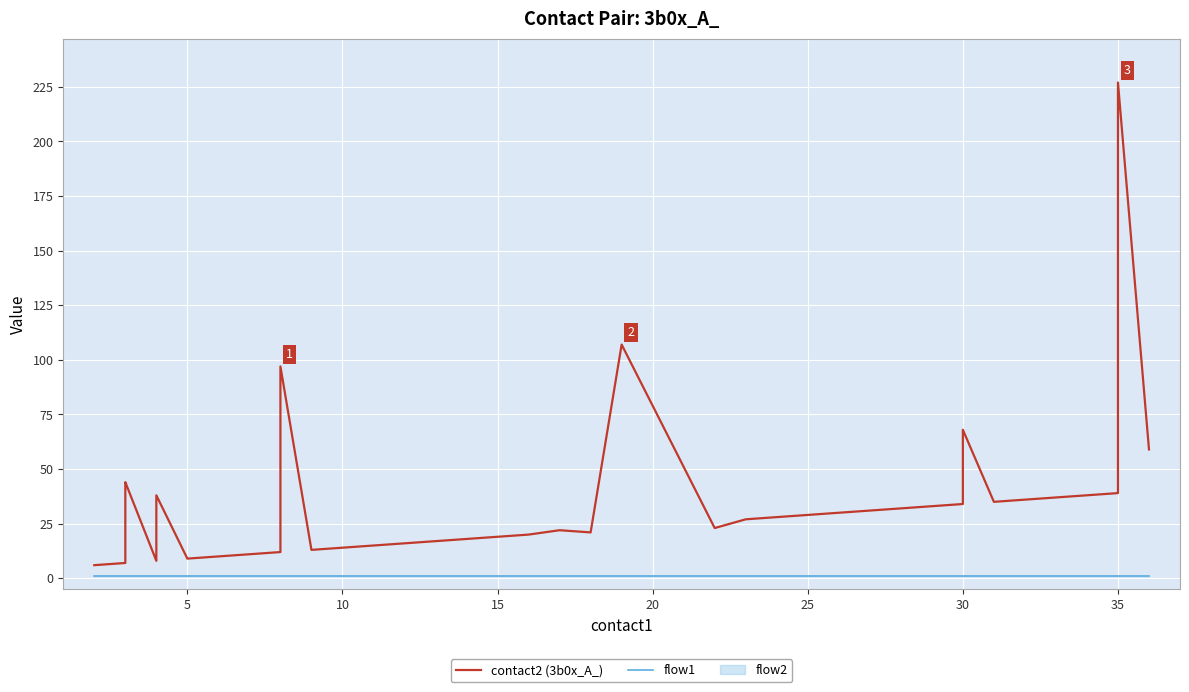

What is the value of the flow1 point at the 24th from the left?

1